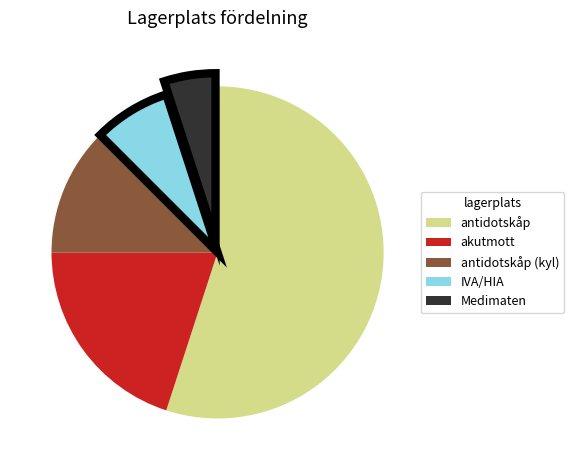

Is there a majority slice in this chart?

Yes